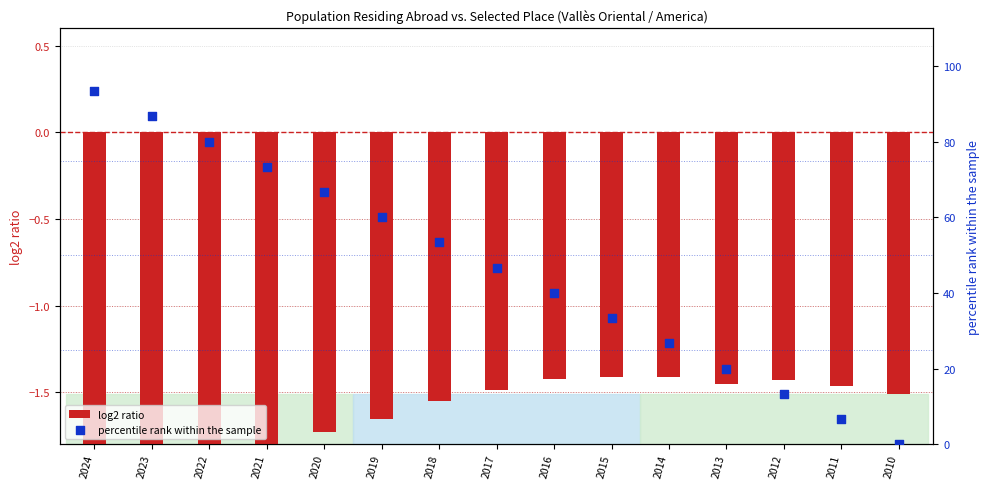

Which series has the largest Y range (max minus min)?

percentile rank within the sample